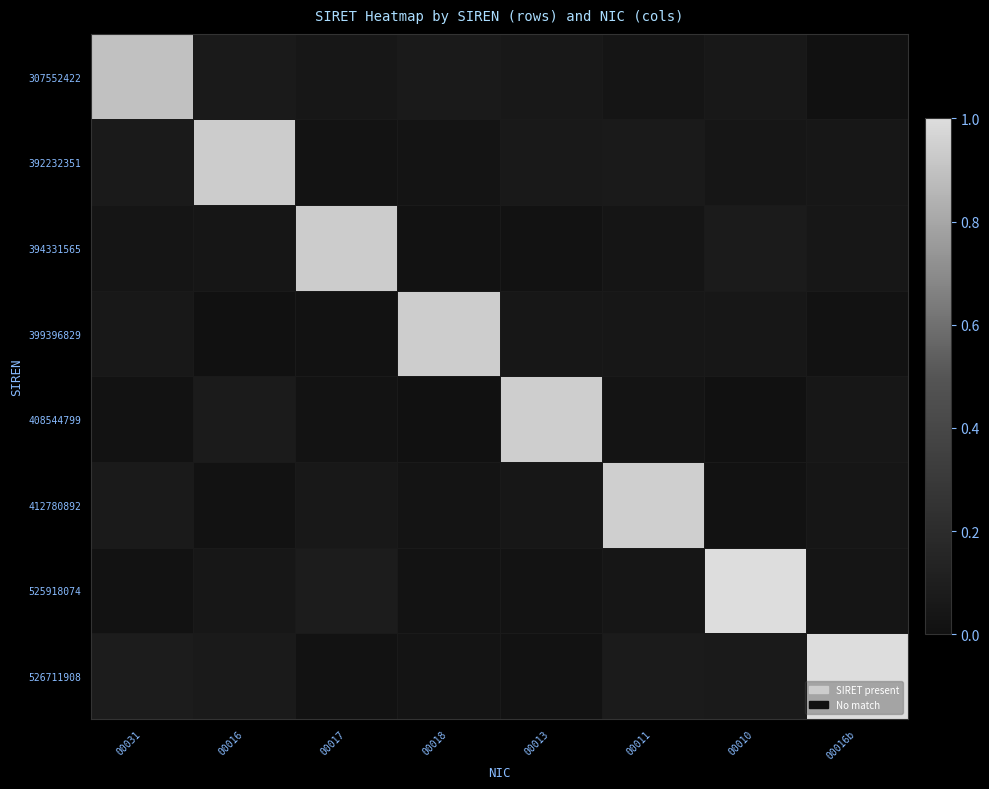

Which label corresponds to the largest value in the chart?

00016b